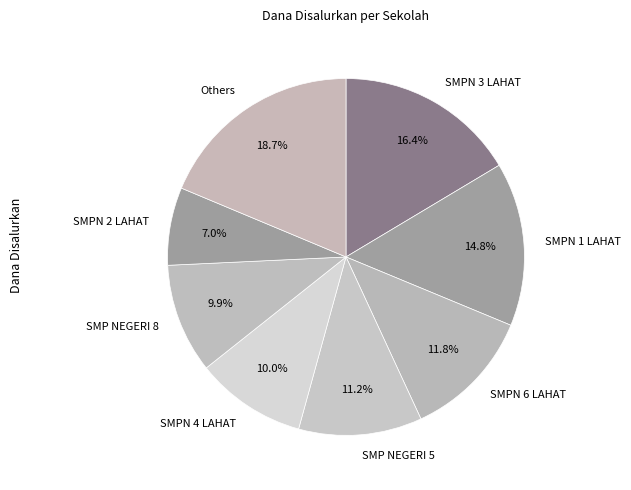

Which category has the biggest portion of the pie?

Others